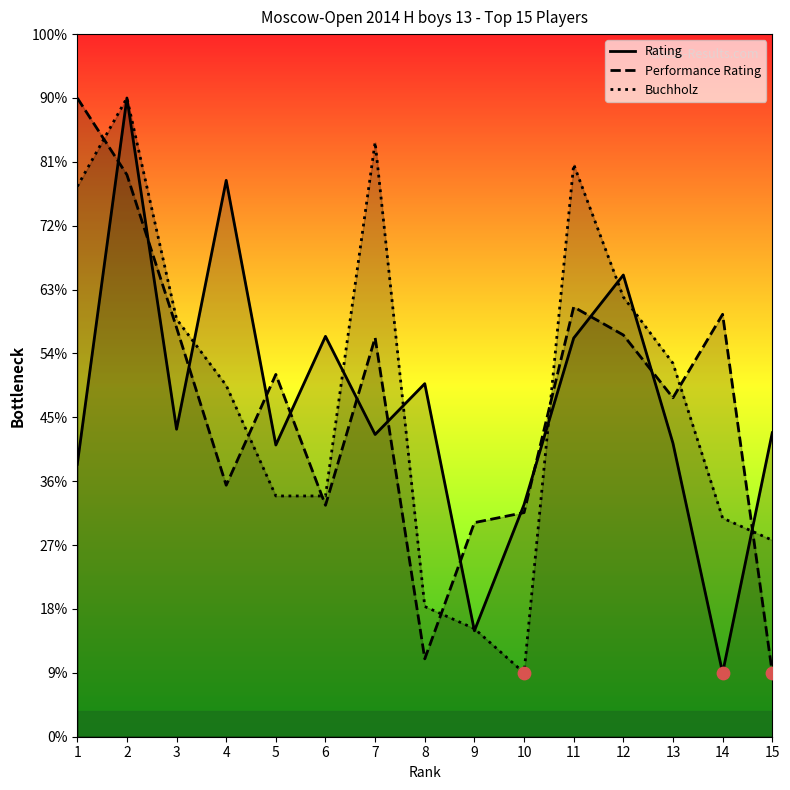

At how many categories does at least one series exceed 1907?

2